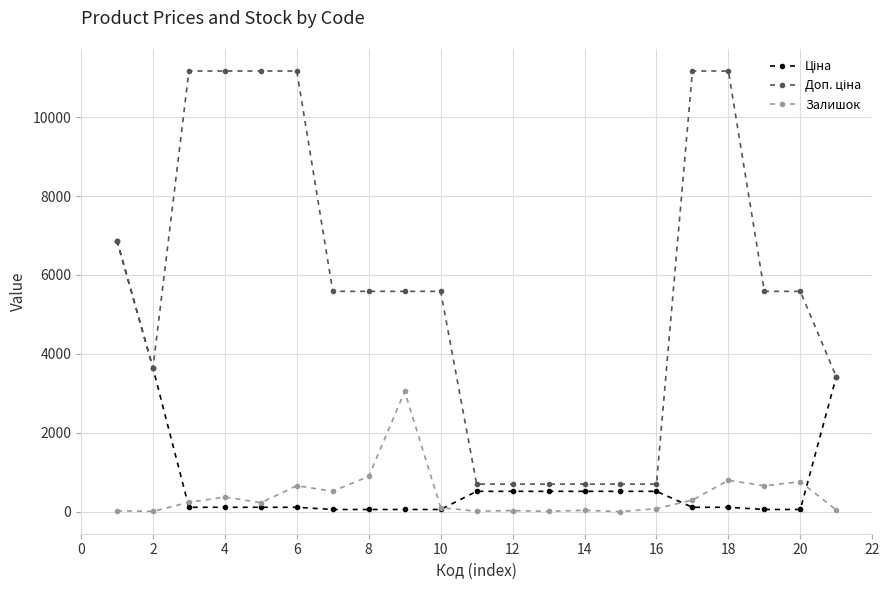

At how many categories does at least one series exceed 10552?

6